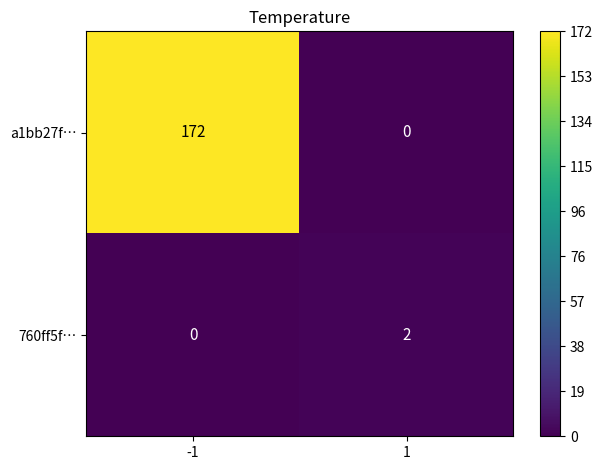

Which label corresponds to the largest value in the chart?

-1